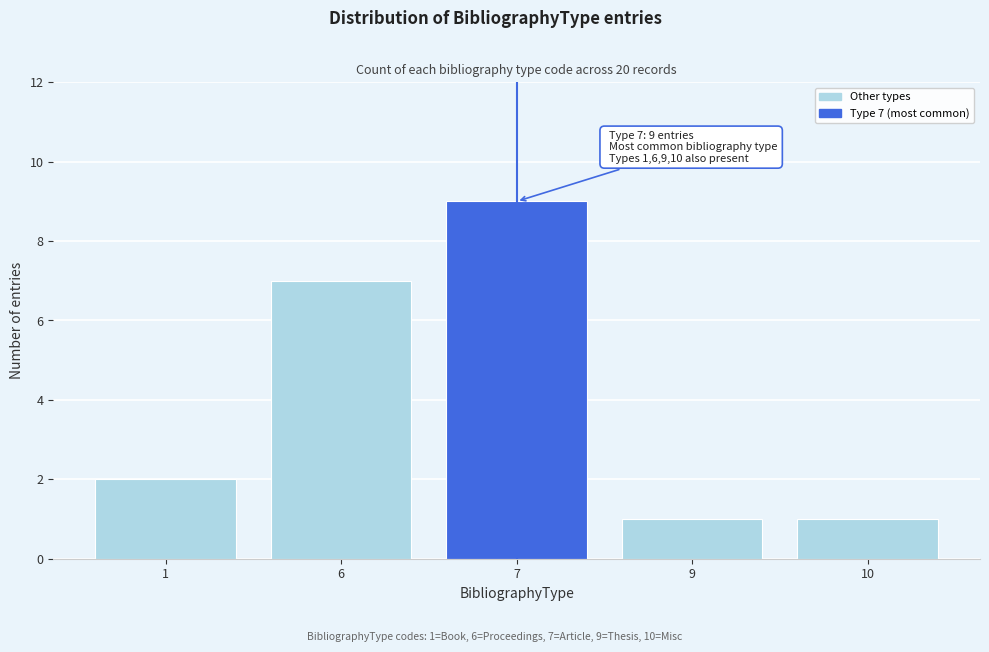

Reading right to left, extract all data points from this chart.

10=1	9=1	7=9	6=7	1=2